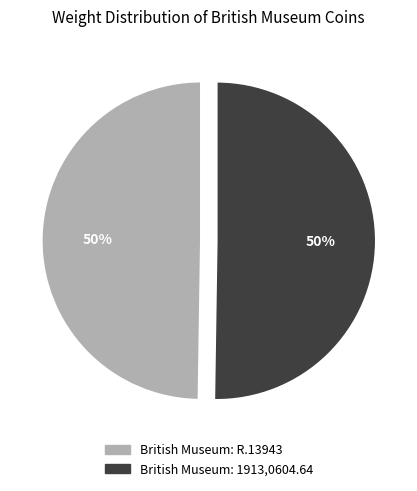

To the nearest percent, what portion does British Museum: R.13943 represent?

50%